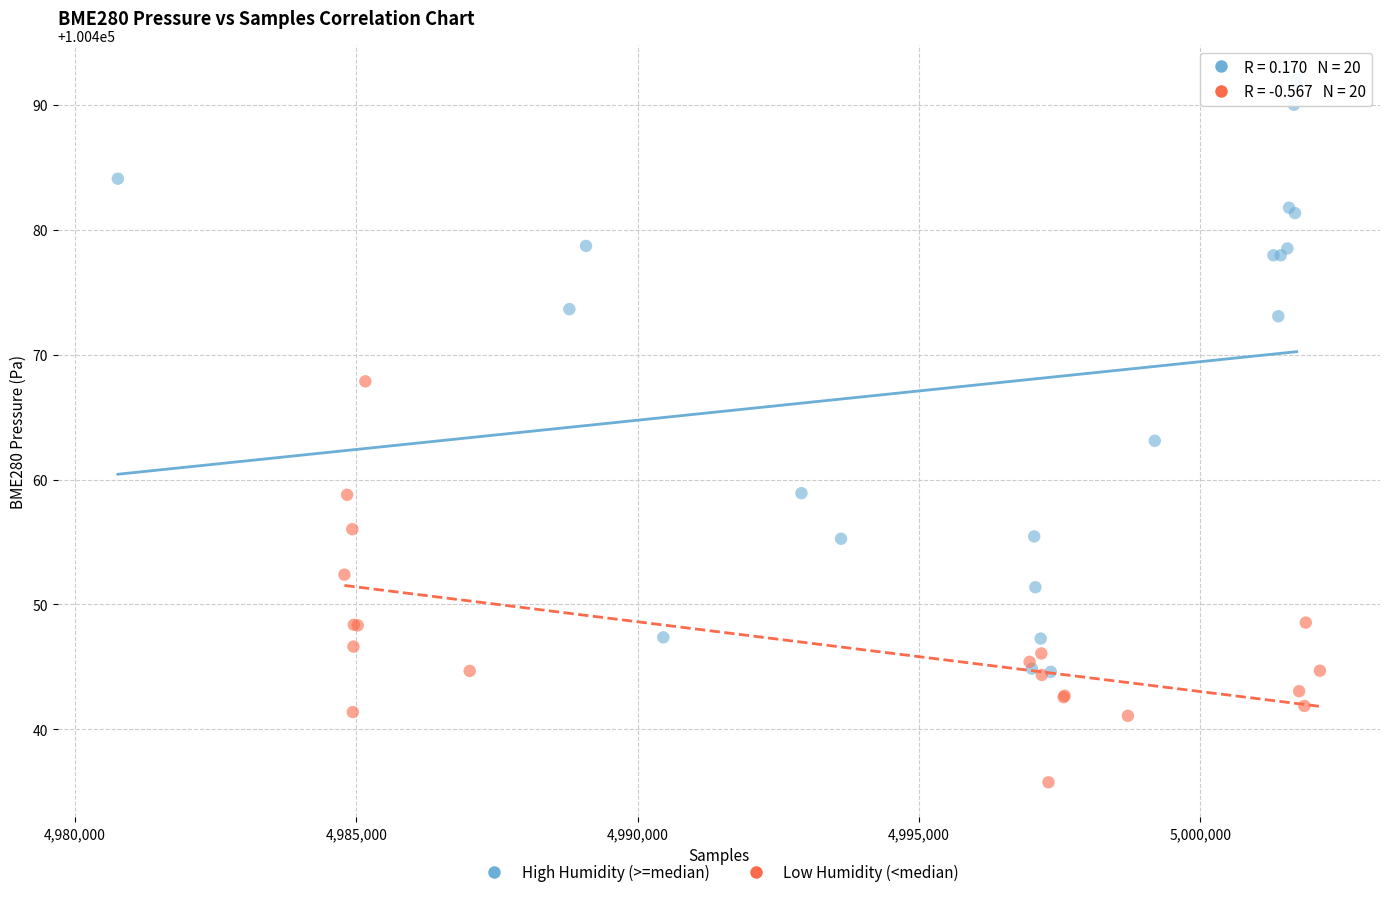

What are all the series names shown in the legend?

High Humidity (>=median), Low Humidity (<median)